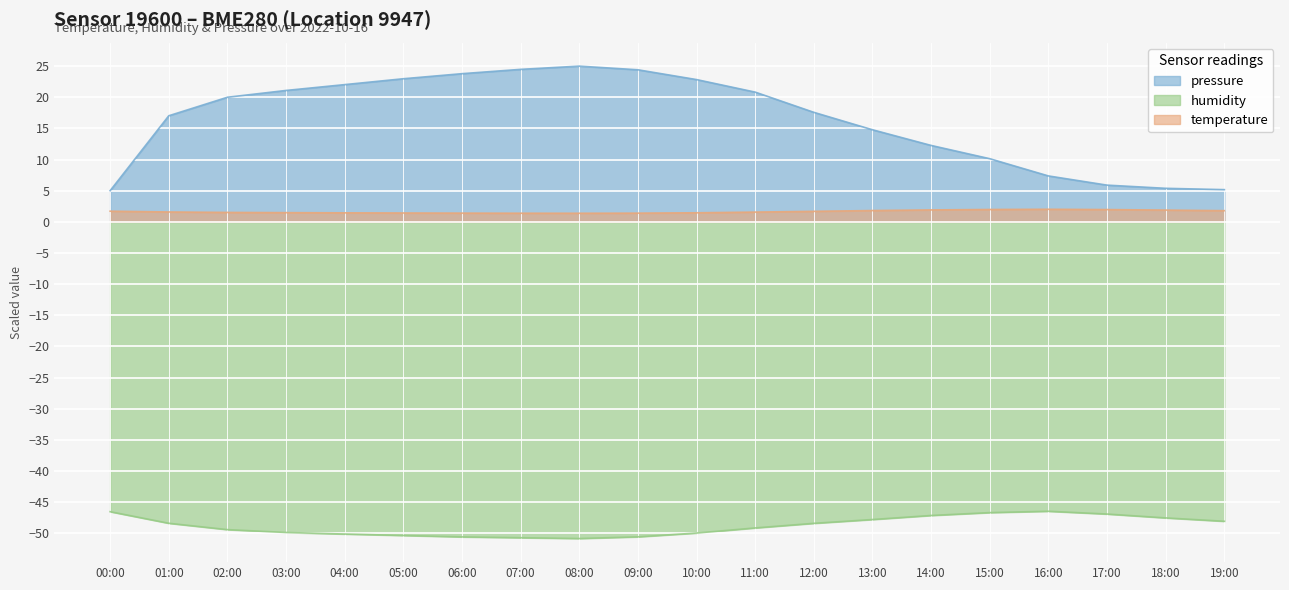

True or false: temperature and humidity cross at least once.

False